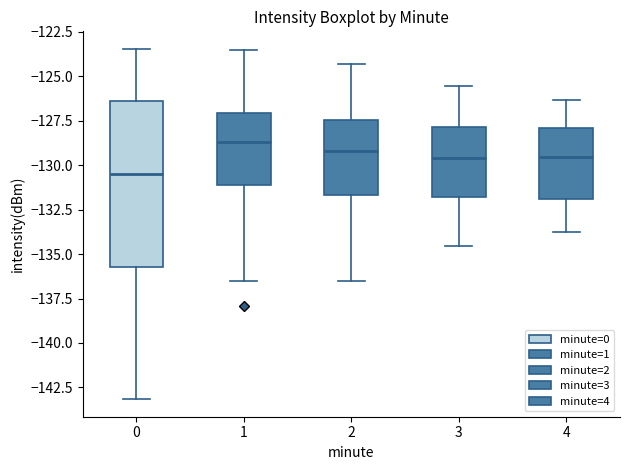

Reading left to right, transcribe this box plot: for each box, give where its median line is, the range the box spans, and where its two whiskers end, as read against the y-axis. The values are not printed on the chart, so give them approximately, as read against the axis.

0: median -130.5, box -135.5 to -126.5, whiskers -143.0 to -123.5
1: median -128.5, box -131.0 to -127.0, whiskers -136.5 to -123.5
2: median -129.0, box -131.5 to -127.5, whiskers -136.5 to -124.5
3: median -129.5, box -132.0 to -128.0, whiskers -134.5 to -125.5
4: median -129.5, box -132.0 to -128.0, whiskers -134.0 to -126.5